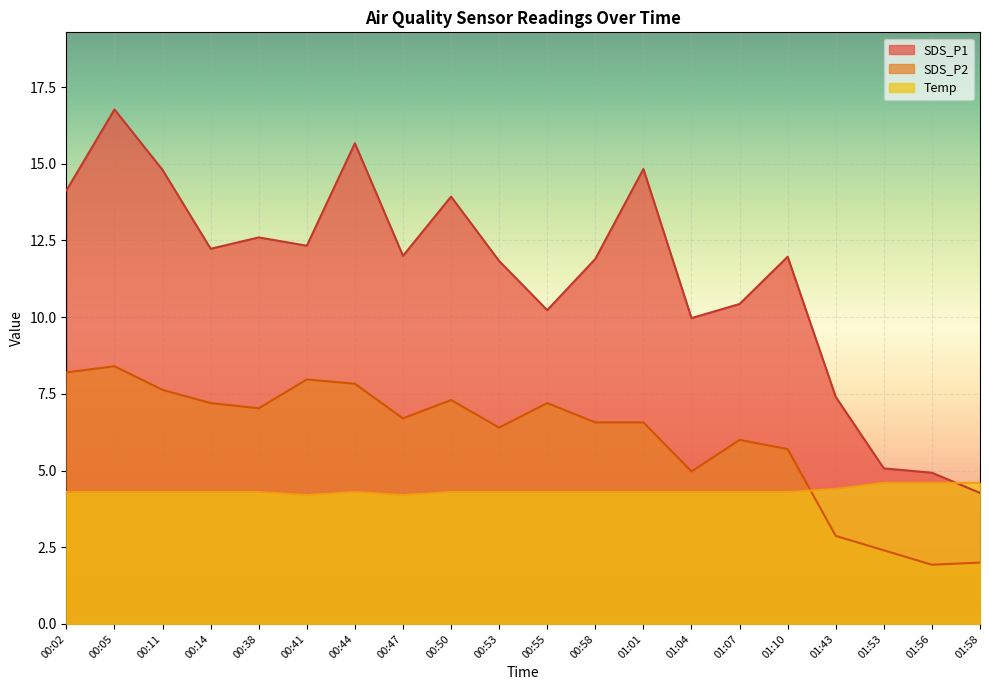

What is the label of the 4th point from the left?

00:14